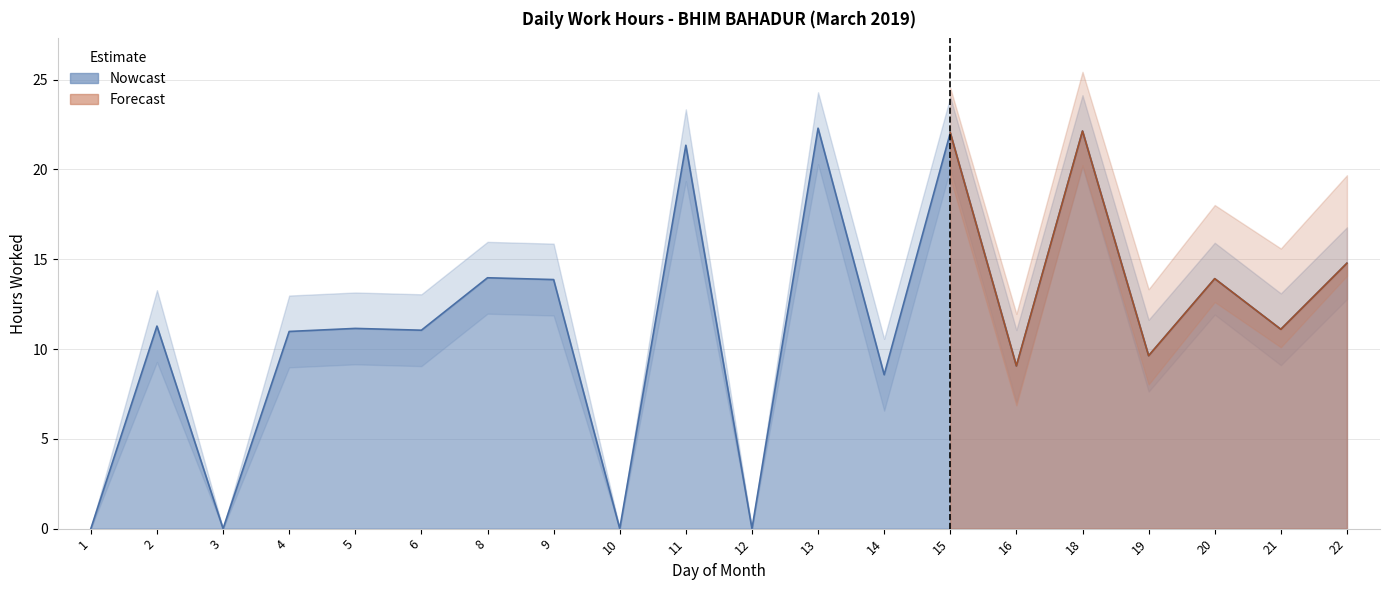

How many points are lower than both their immediate neighbors (excluding endpoints)?

8